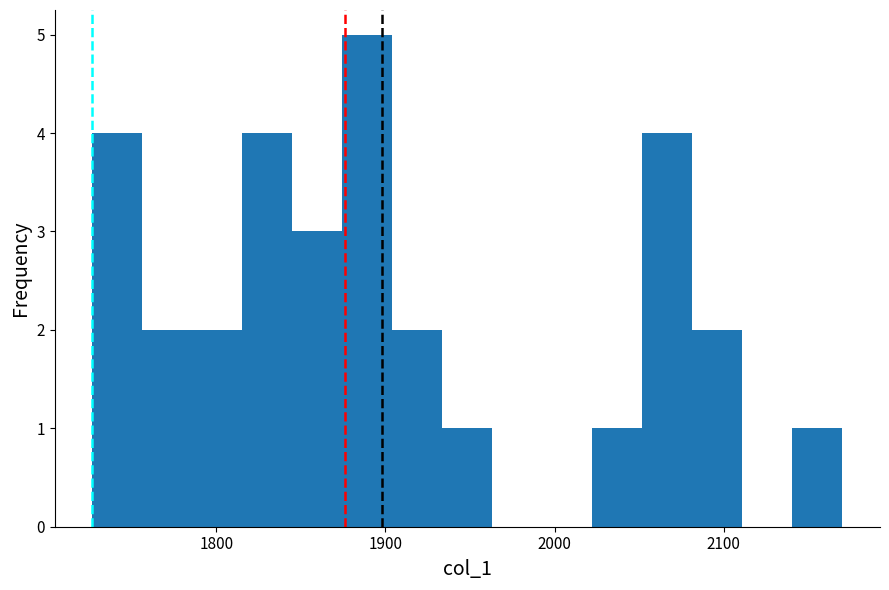

Read against the x-axis, roughly where is the centre of the tallest bar?

1890